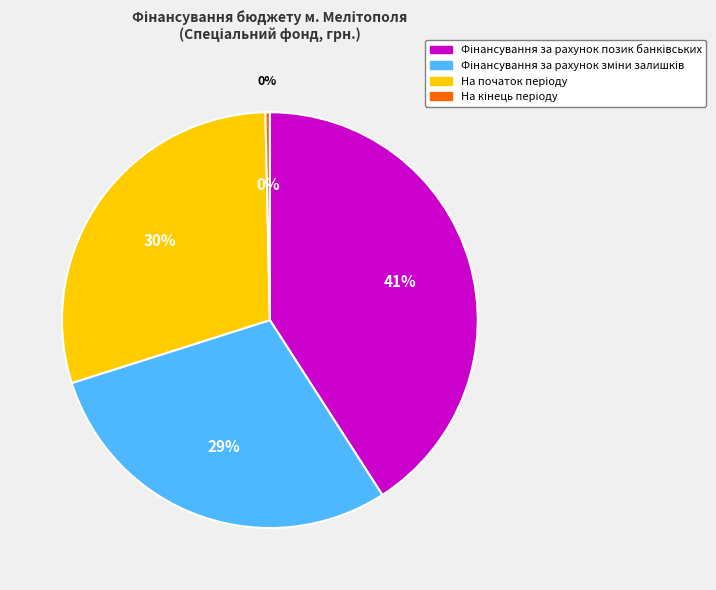

Which category has the biggest portion of the pie?

Фінансування за рахунок позик банківських